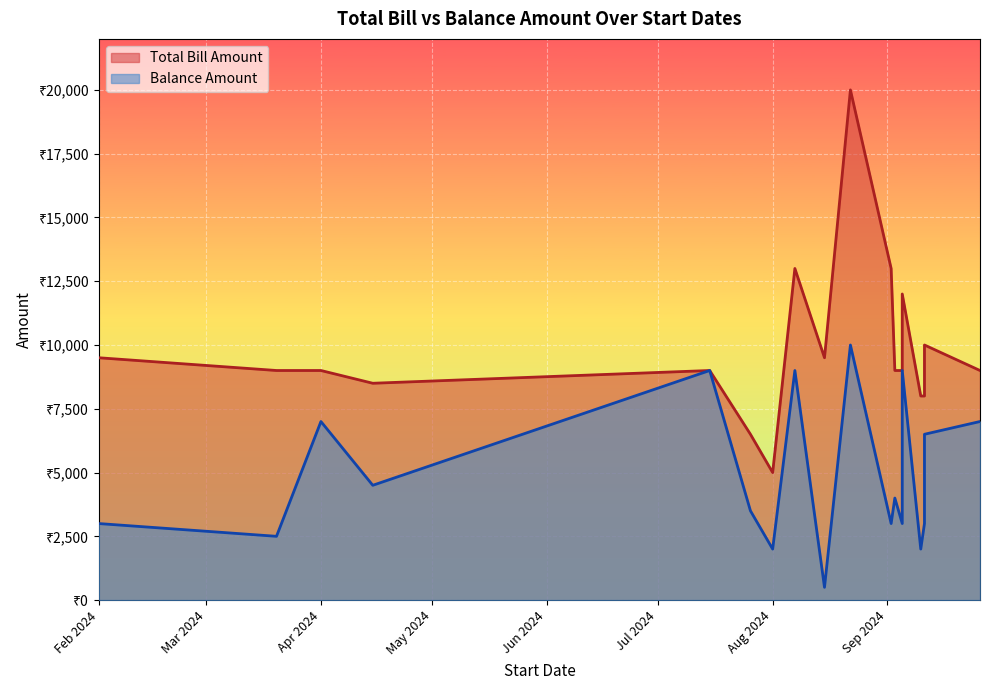

How many series are shown in this chart?

2